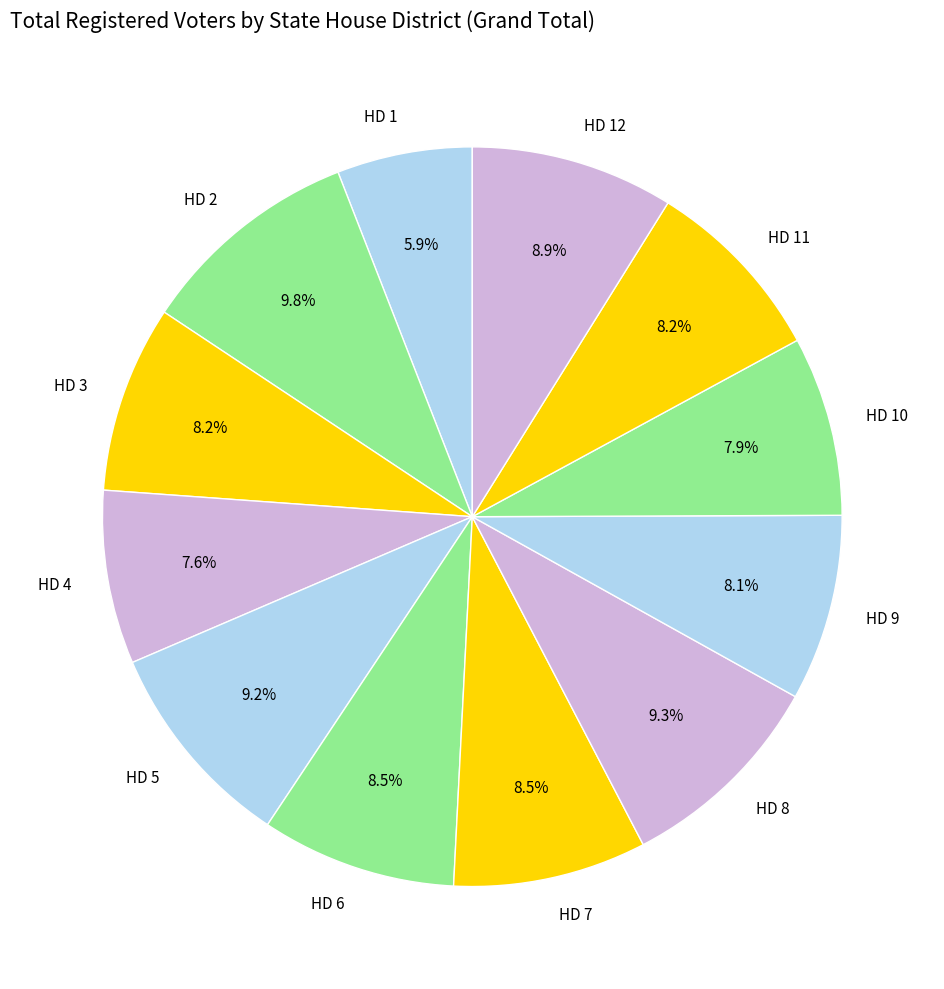

True or false: HD 11 accounts for 8% of the total.

True